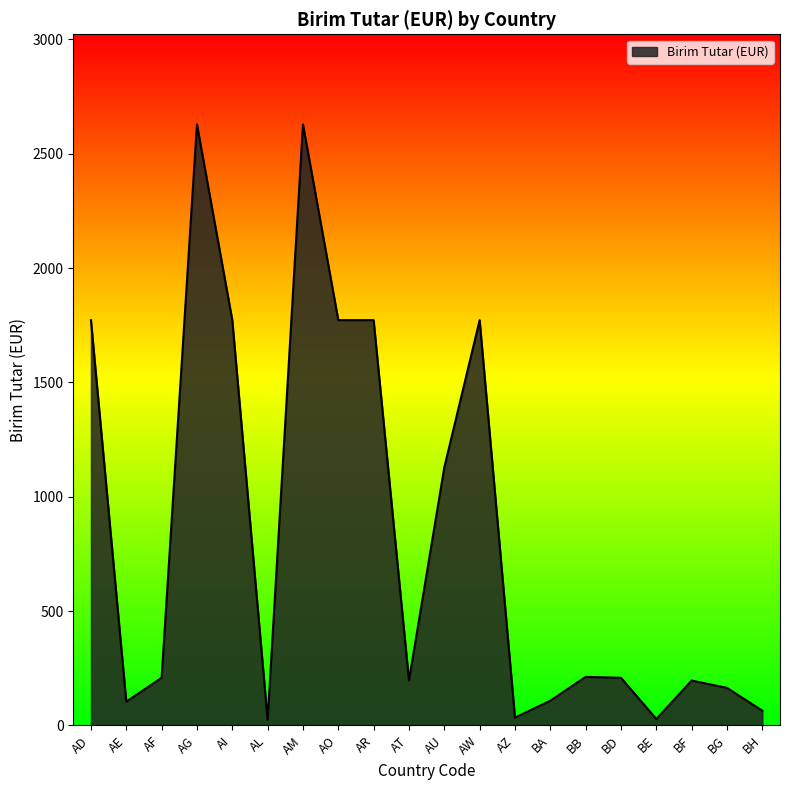

The chart shows a value of 1772 at AO. True or false?

True